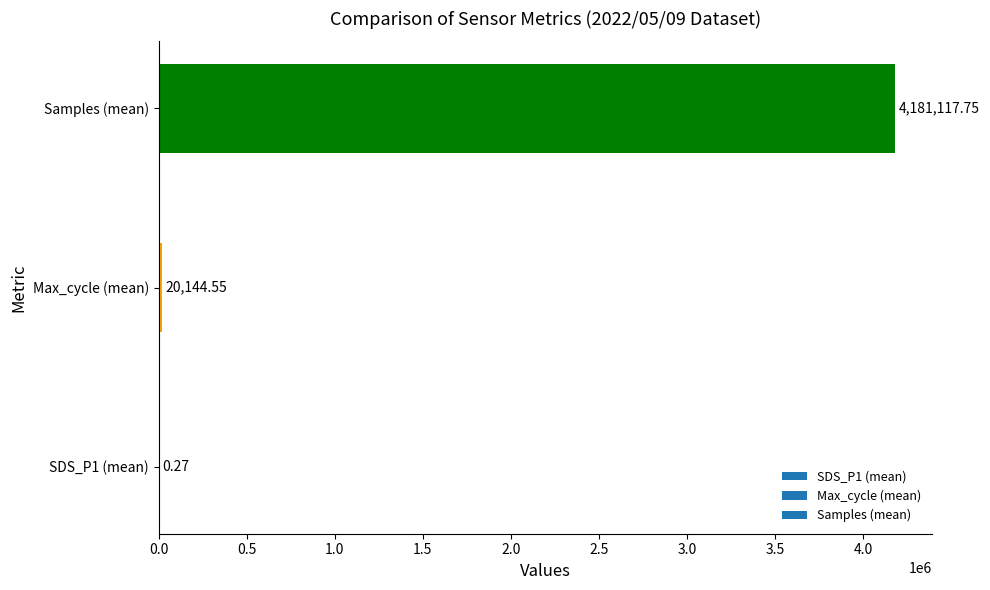

What is the sum of all values?

4201262.6